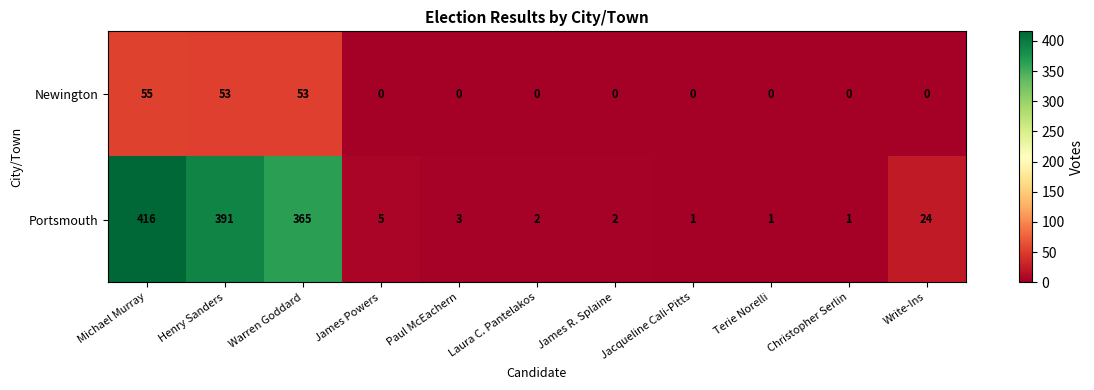

Is it true that Portsmouth equals 5 at James Powers?

True